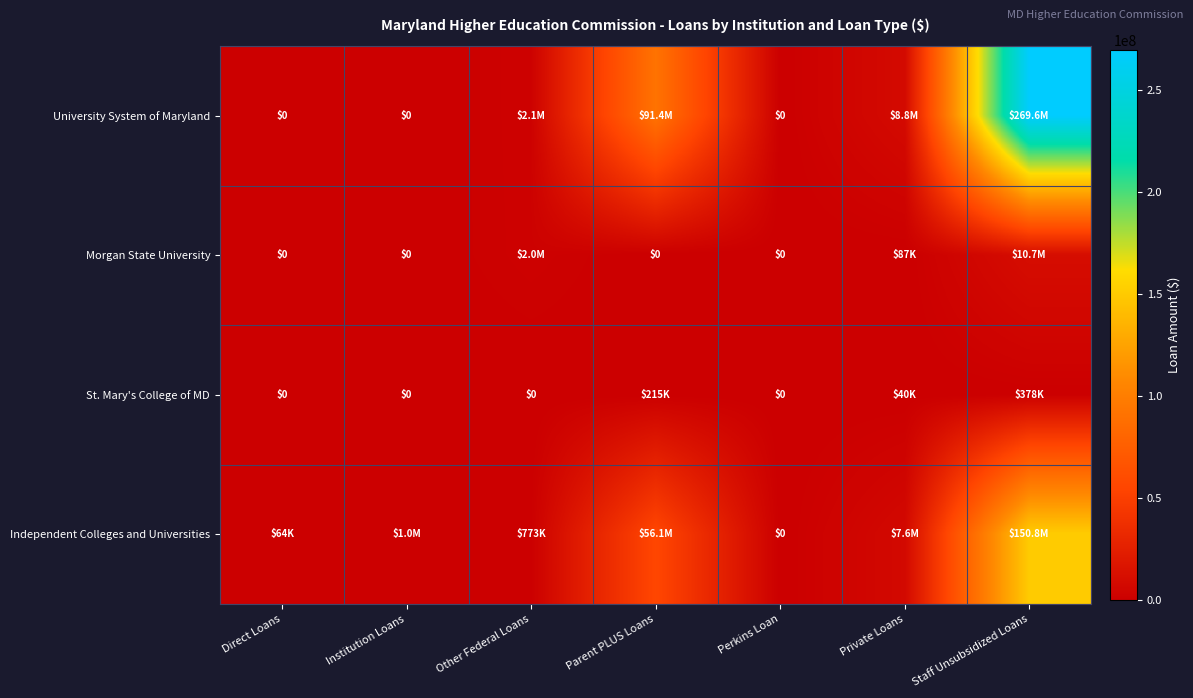

Rank the series by their maximum value, from lowest to highest.

St. Mary's College of MD, Morgan State University, Independent Colleges and Universities, University System of Maryland